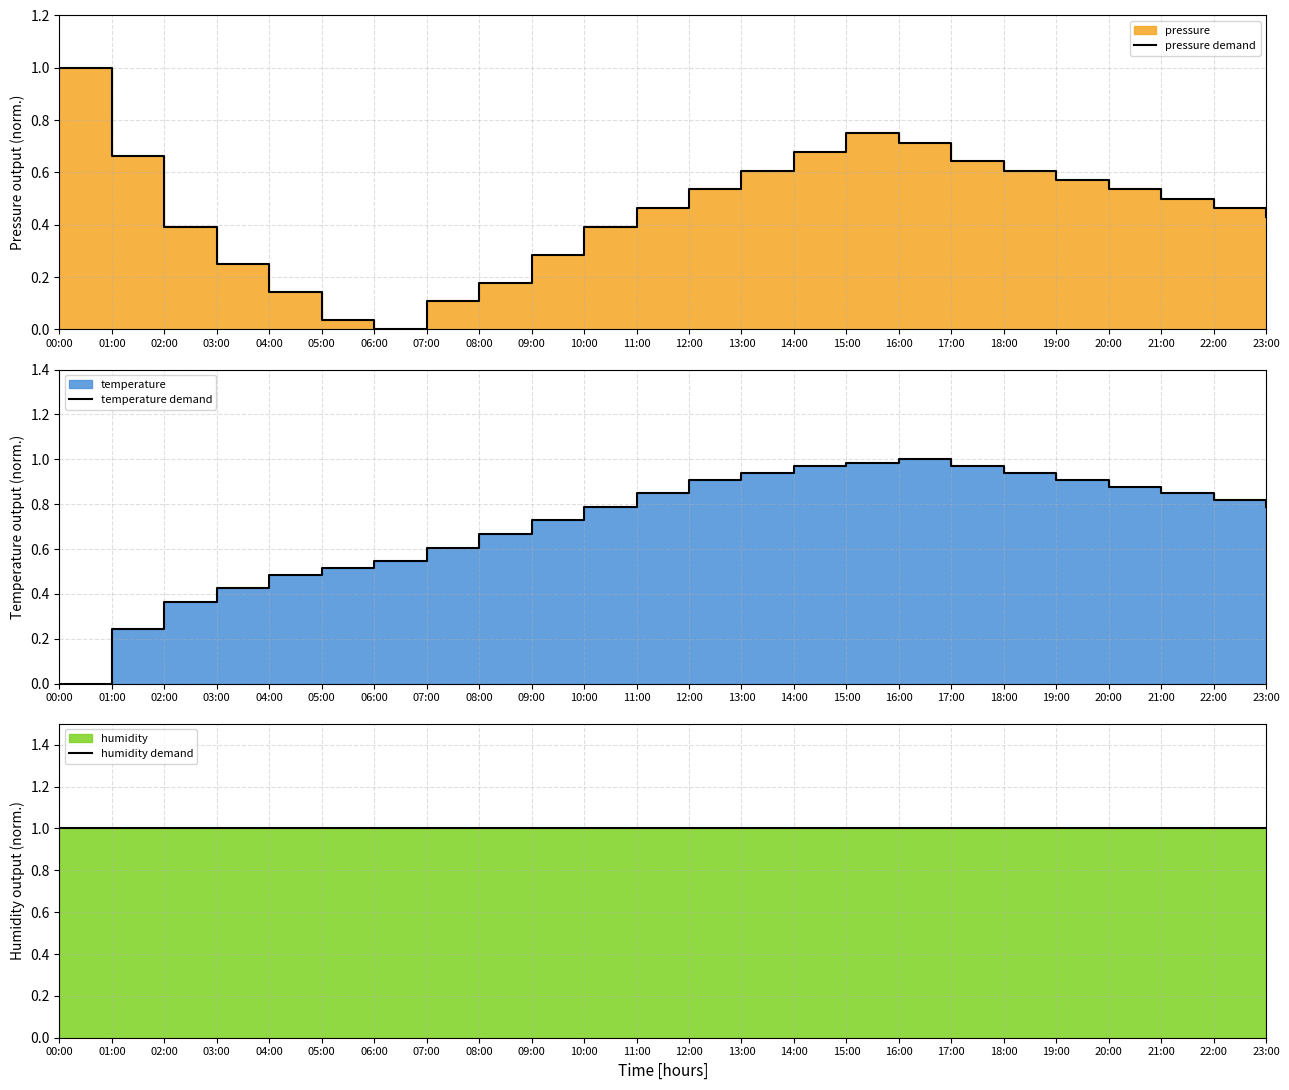

At which label is pressure demand closest to 0?

06:00